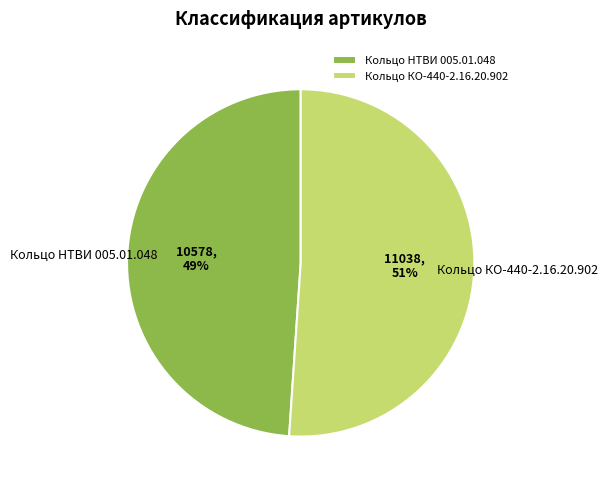

Which category has the biggest portion of the pie?

Кольцо КО-440-2.16.20.902